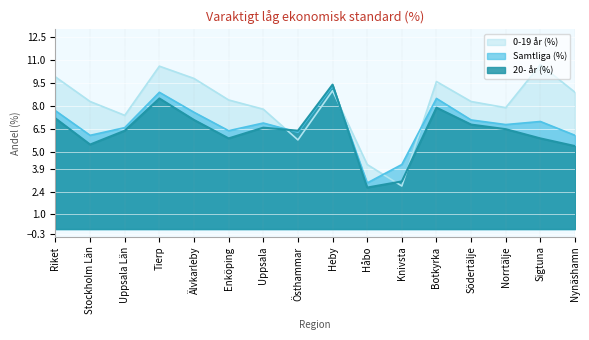

Is it true that 20- år (%) equals 6.4 at Uppsala Län?

True